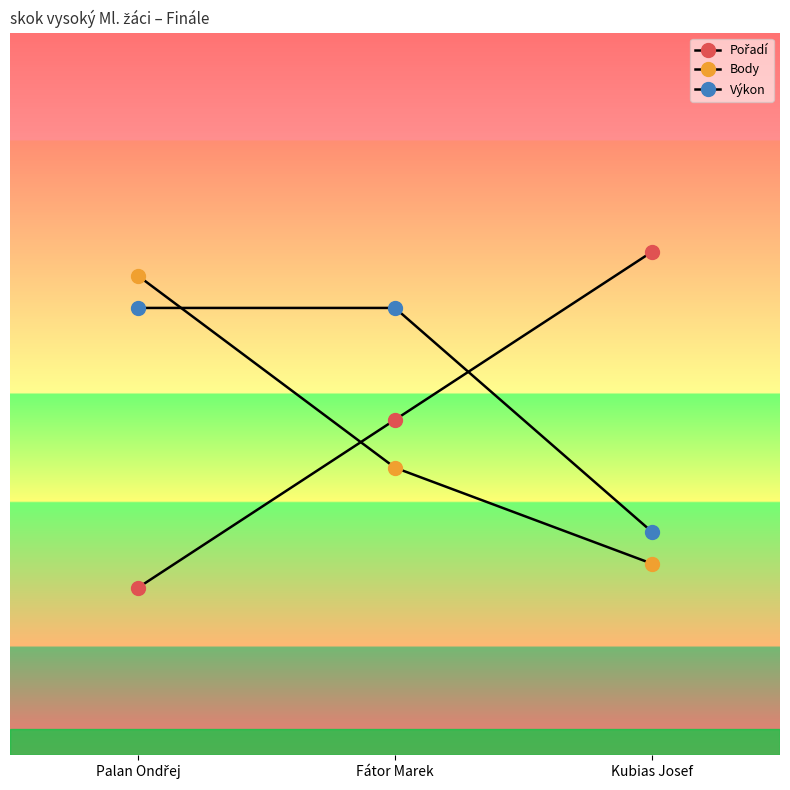

Is this an area chart (filled region under the line)?

No